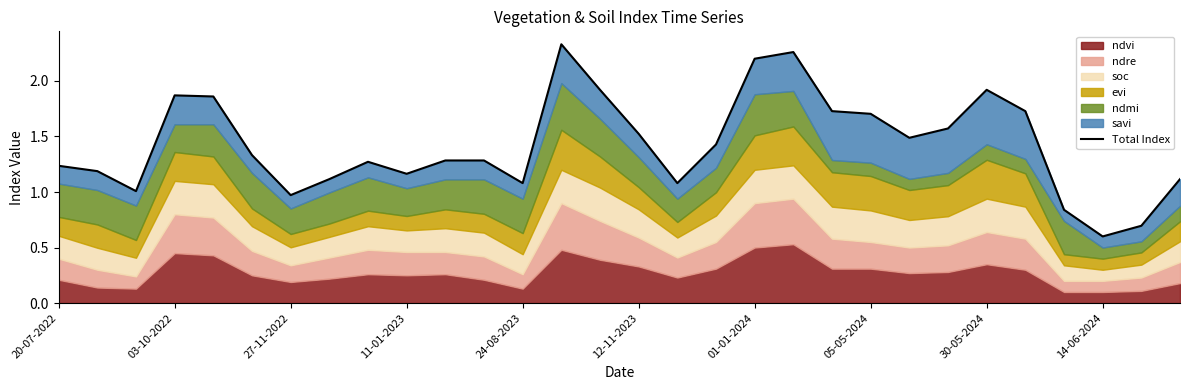

What is the minimum value shown in the chart?

0.6